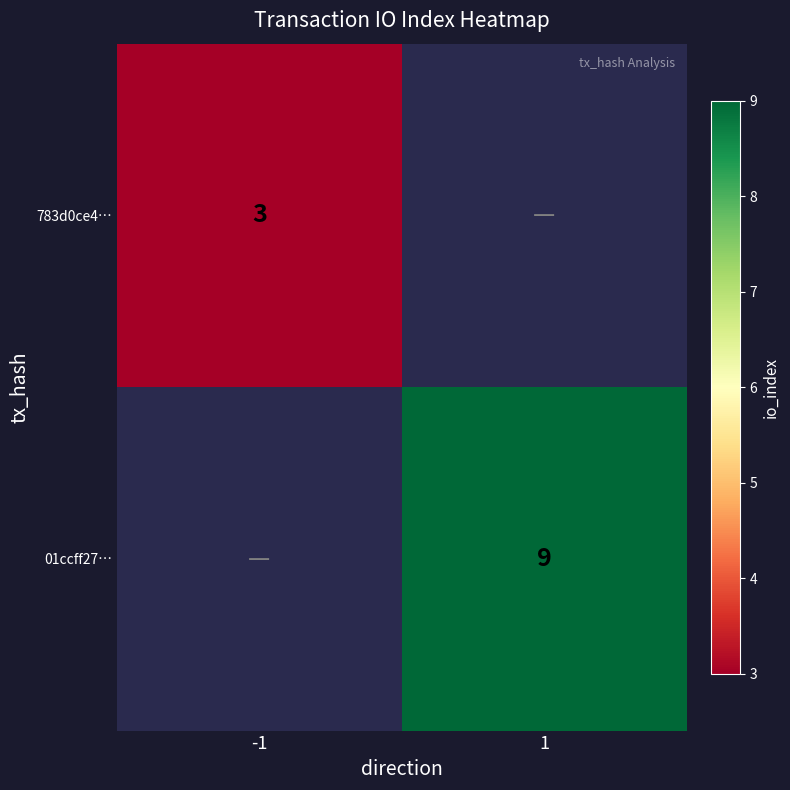

True or false: 783d0ce4… has a value of 3 at -1.

True